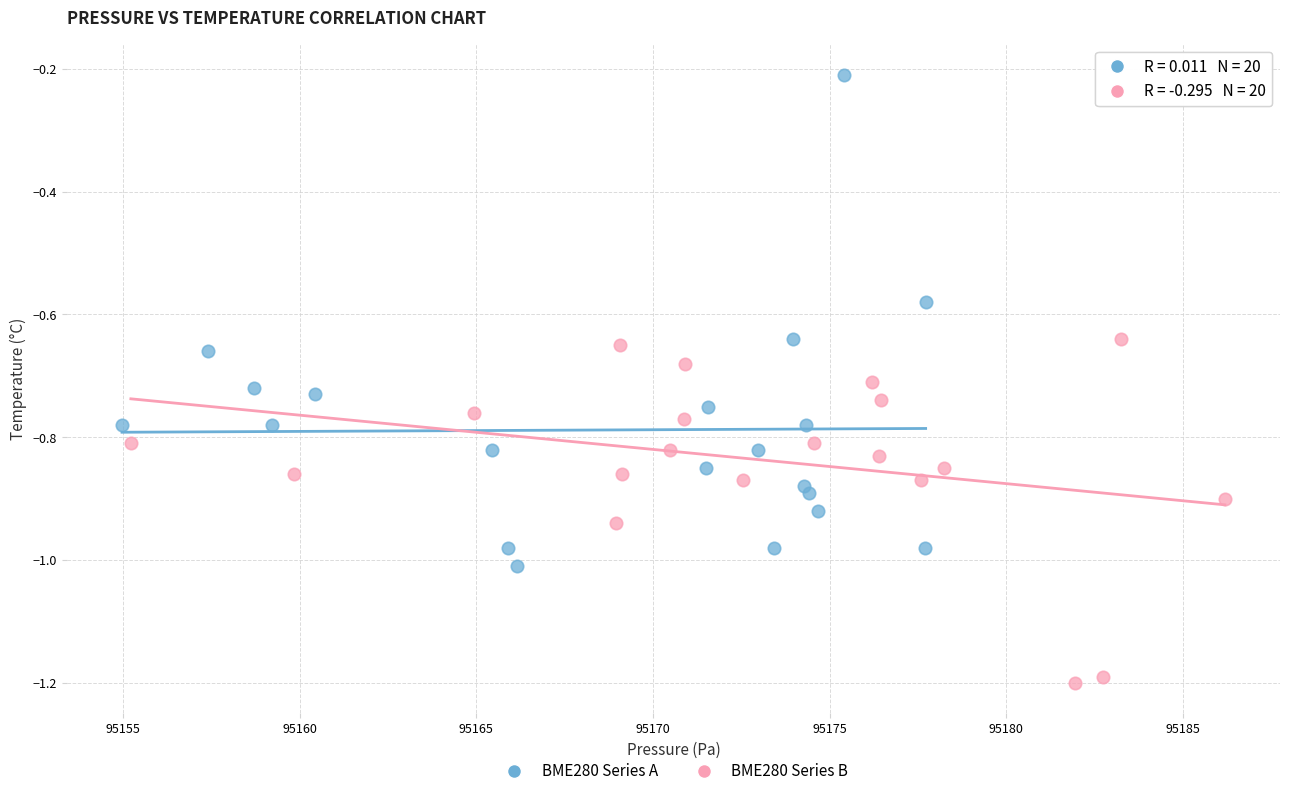

Which series reaches the maximum Y coordinate?

BME280 Series A